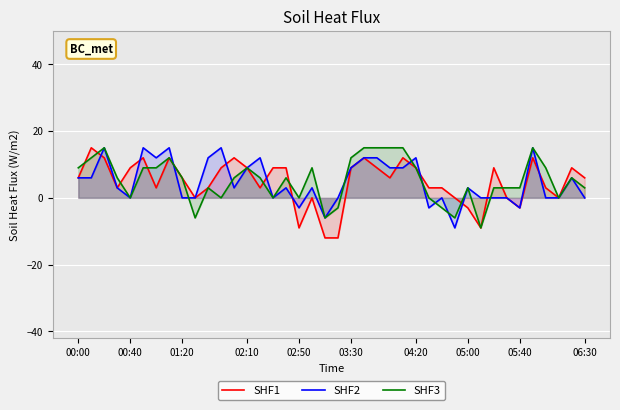

What is the greatest value displayed?

15